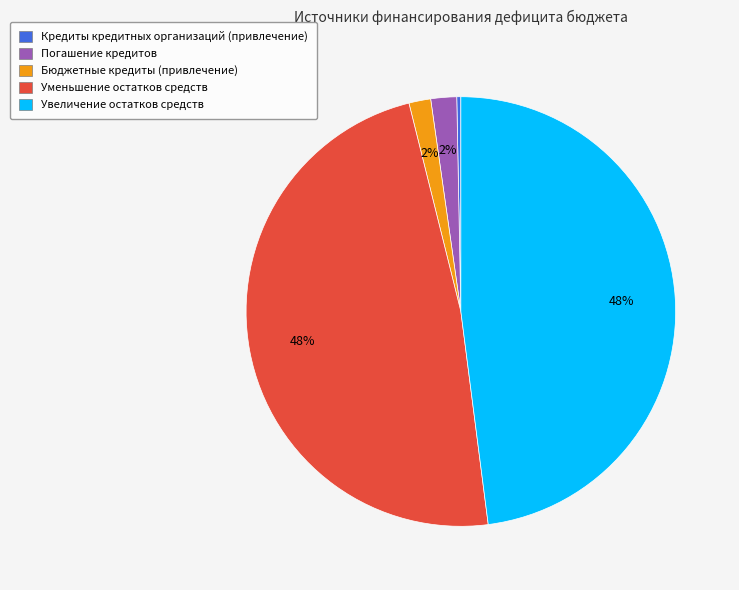

How many segments does this pie chart have?

5